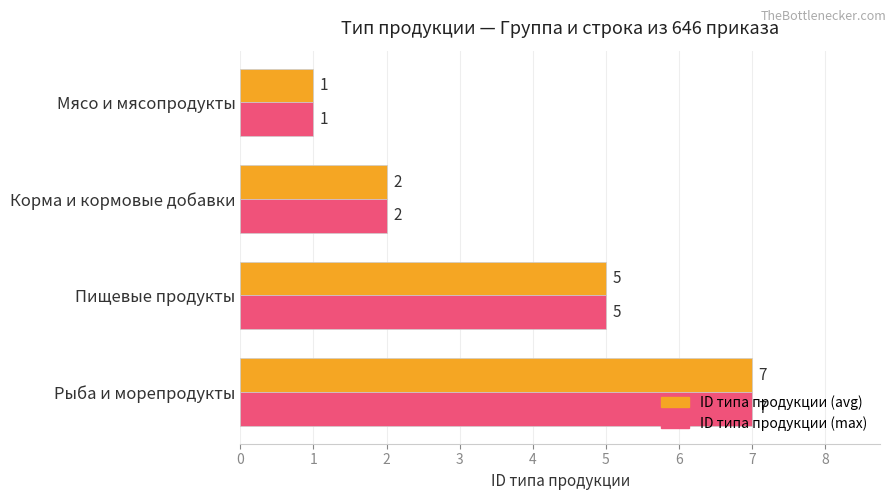

What is the greatest value displayed?

7